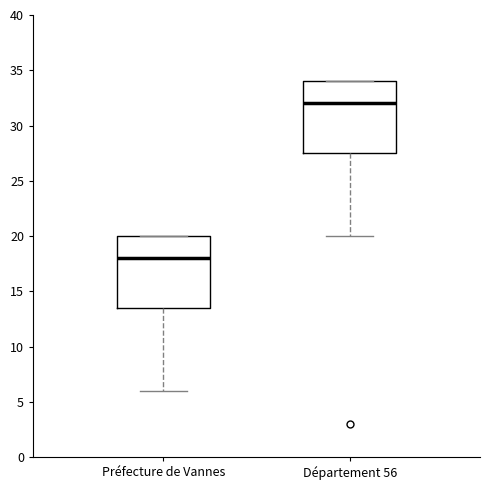

Which box has the highest median line?

Département 56